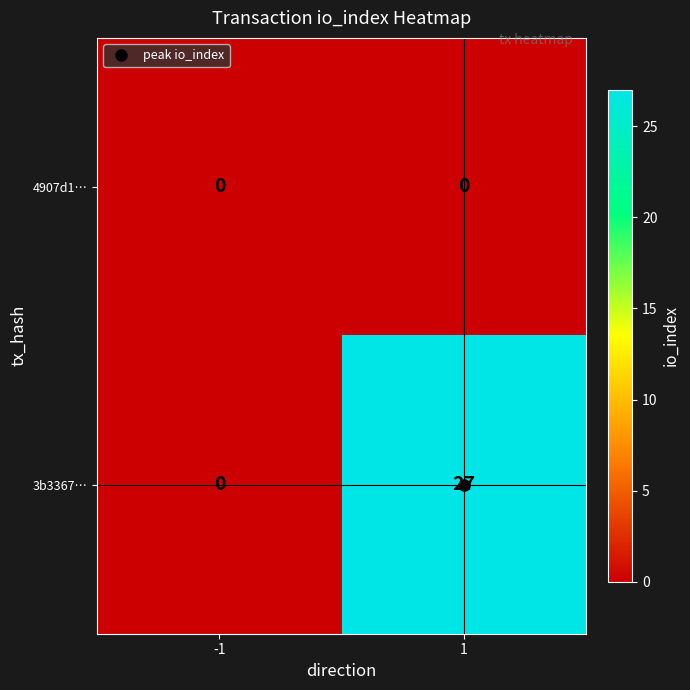

Which series changed the most between -1 and 1?

3b3367…